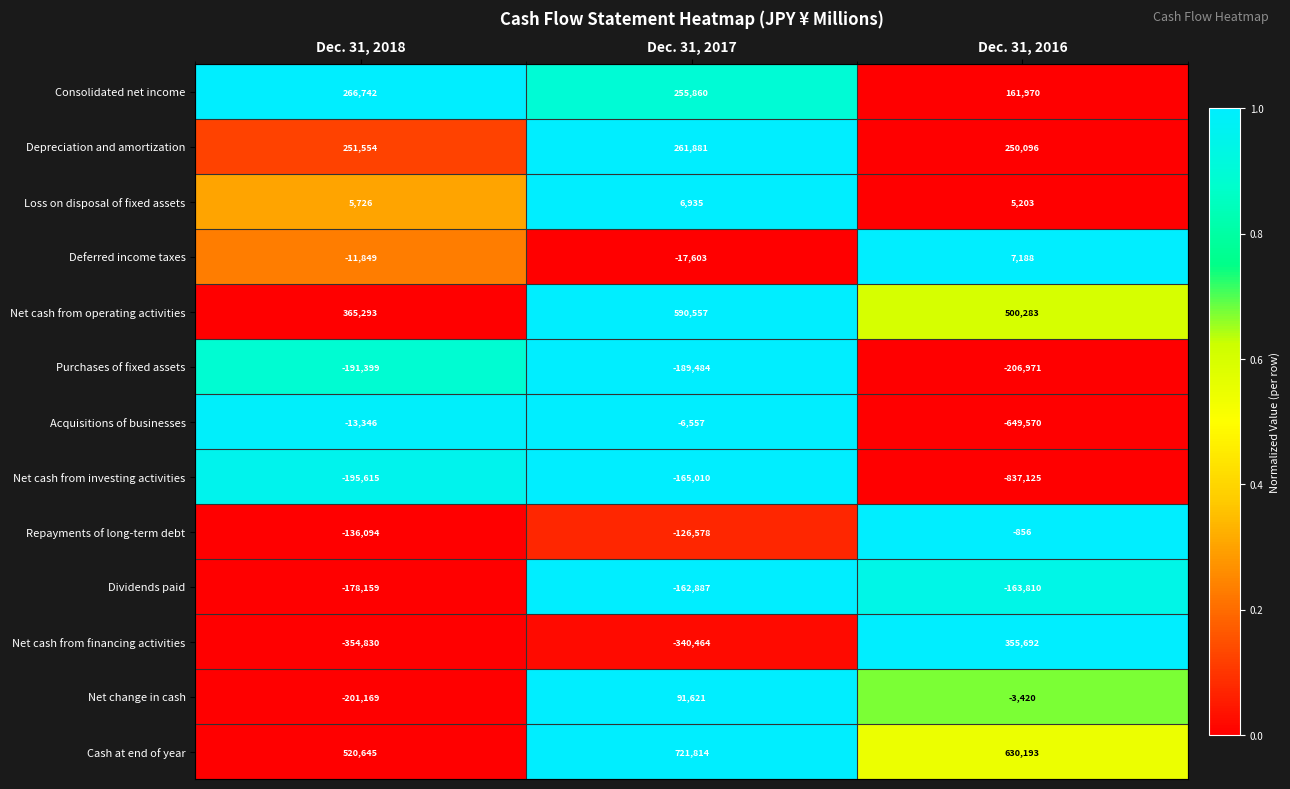

Is it true that Dividends paid equals -162887 at Dec. 31, 2017?

True